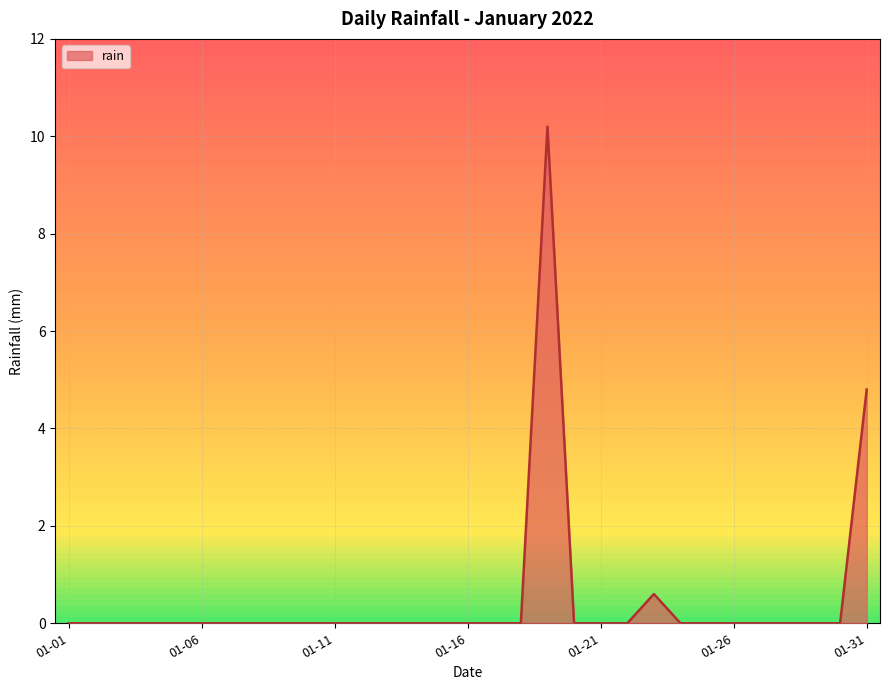

What is the maximum value shown in the chart?

10.2